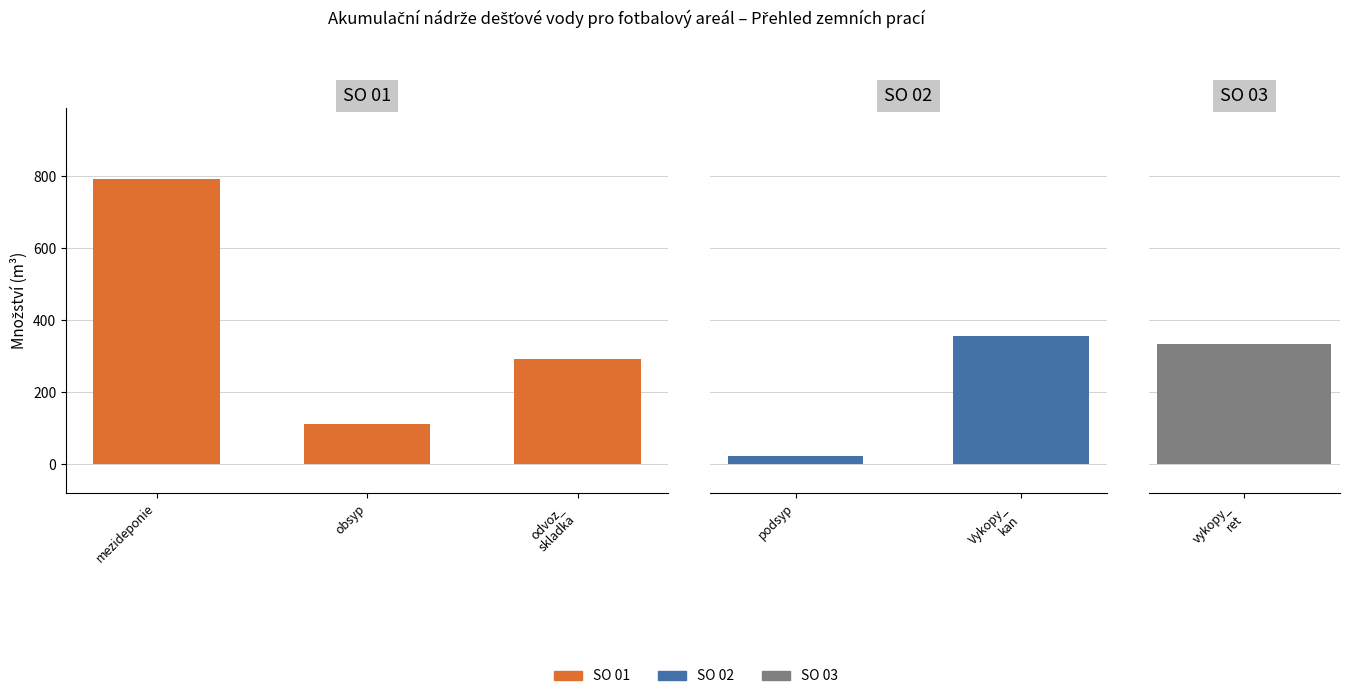

At which label is the value closest to 407?

Vykopy_kan